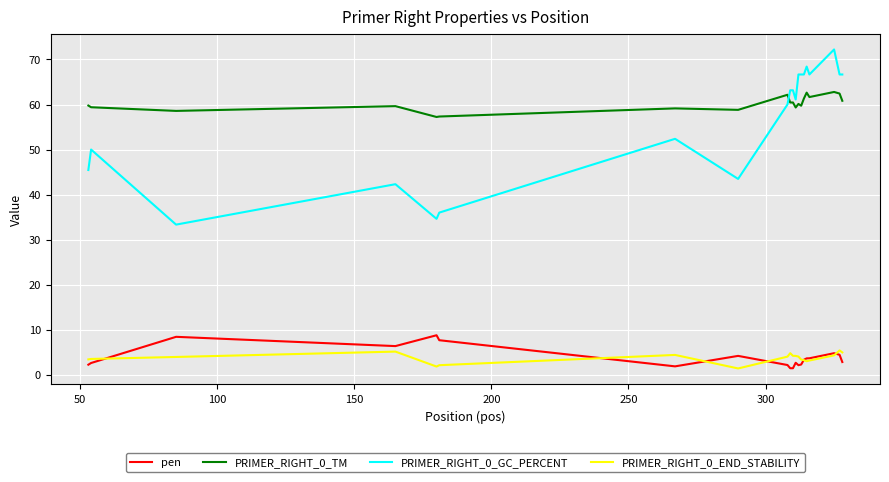

What is the sum of all PRIMER_RIGHT_0_TM values?

1203.8